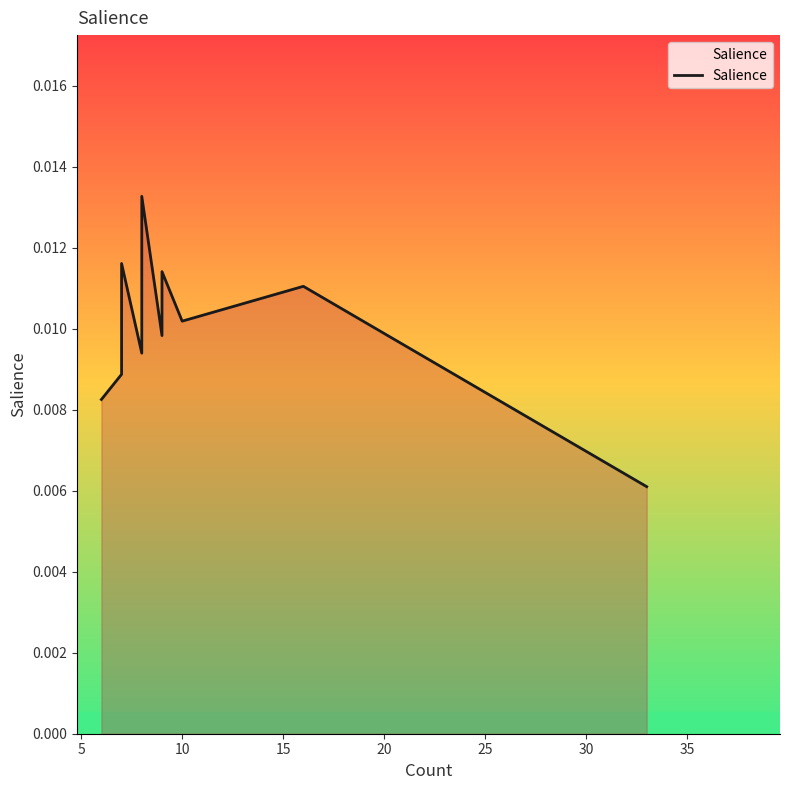

True or false: the data shows 0.0 at 12.

False